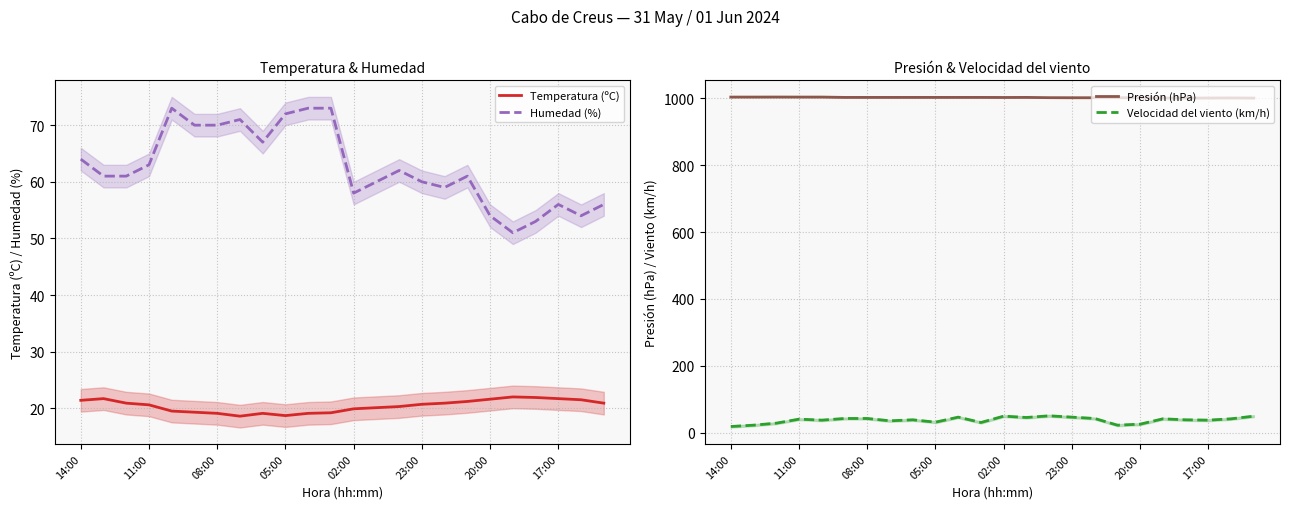

At which category is the sum across all series the highest?

10